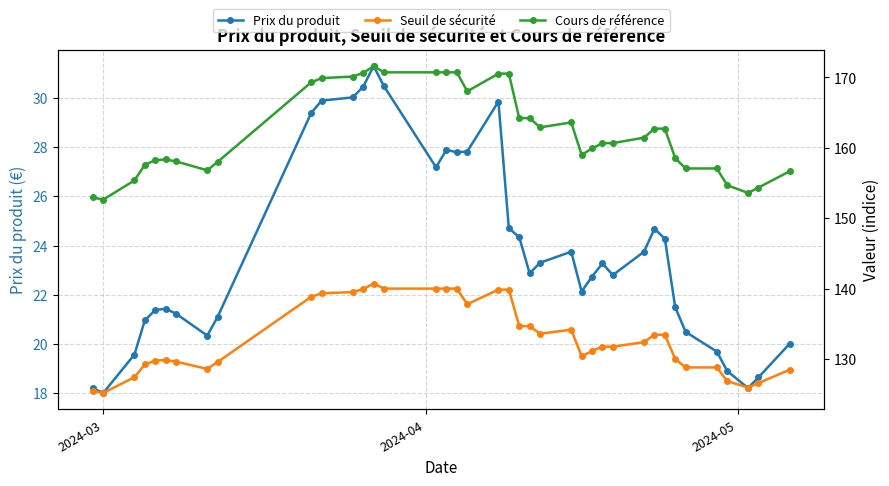

What is the minimum value for Prix du produit?

18.0